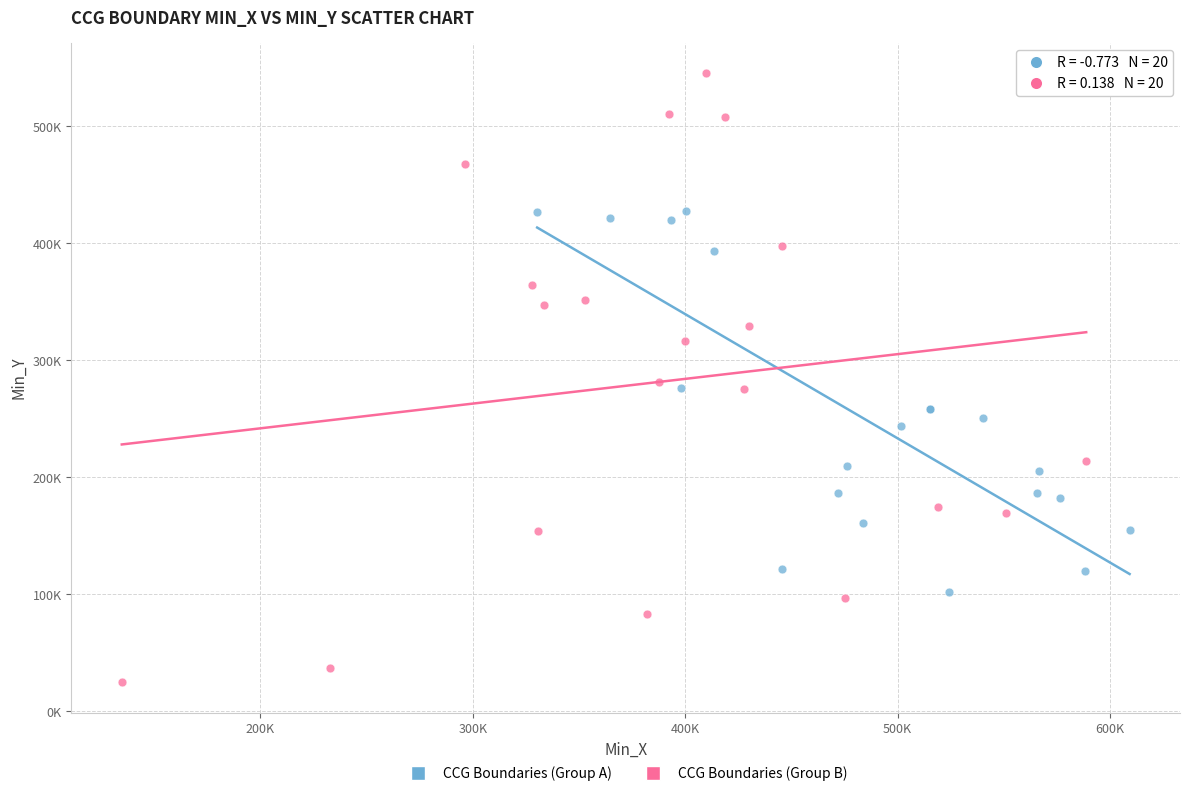

What are all the series names shown in the legend?

CCG Boundaries (Group A), CCG Boundaries (Group B)